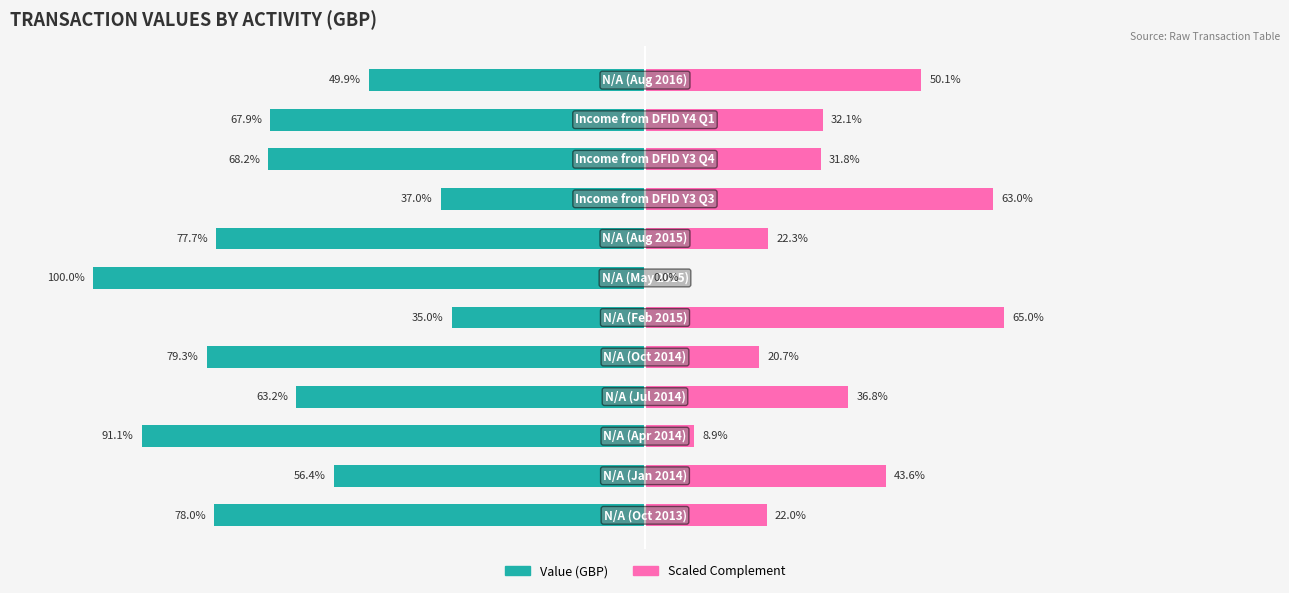

What is the difference between the highest and lowest values at 11?

100.0